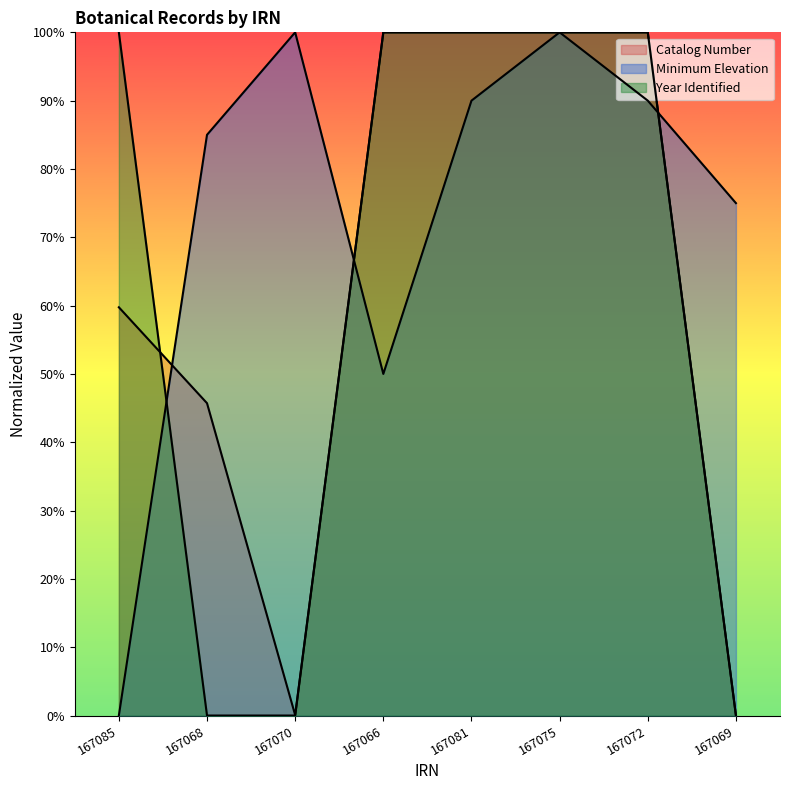

Which series has the largest range (max minus min)?

Catalog Number